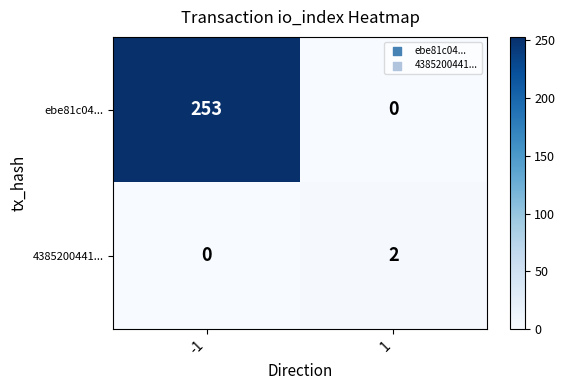

At which category does the chart reach its peak across all series?

-1